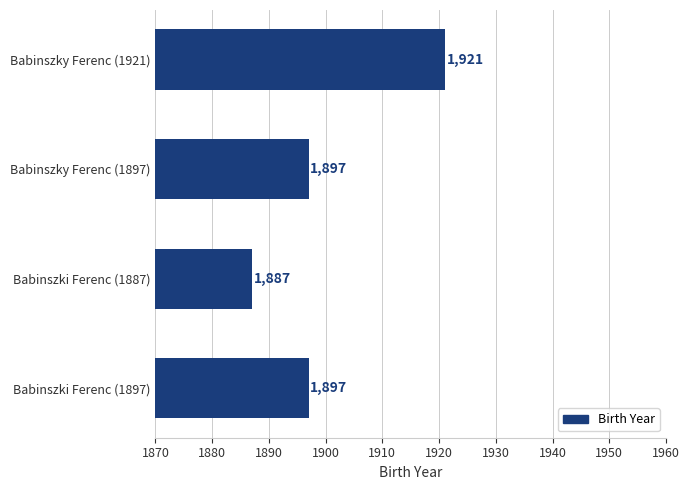

Count the values in the range 1897 to 1921.

3